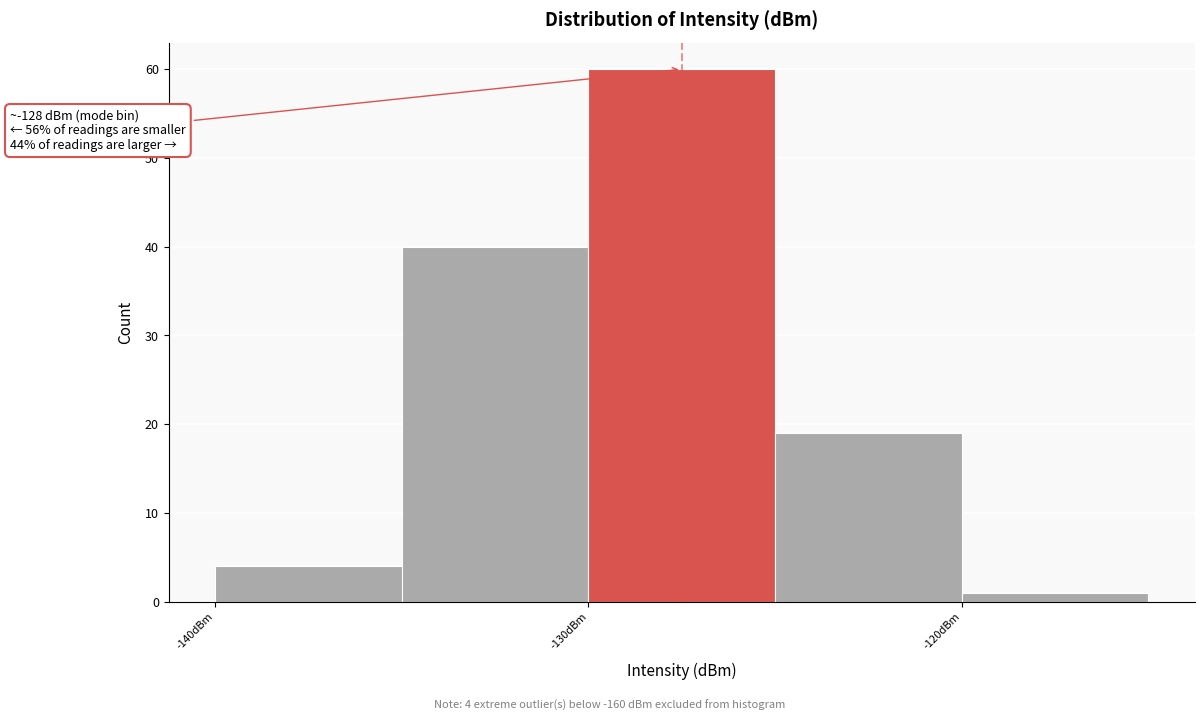

Which range on the x-axis has the tallest bar?

-130 to -125